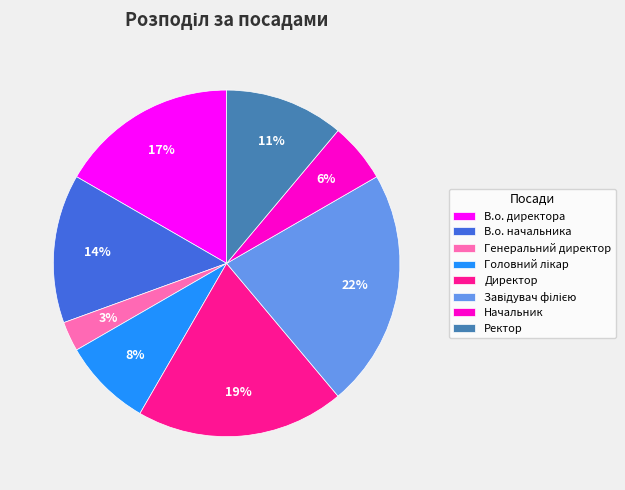

Is it true that Начальник is 19% of the pie?

False